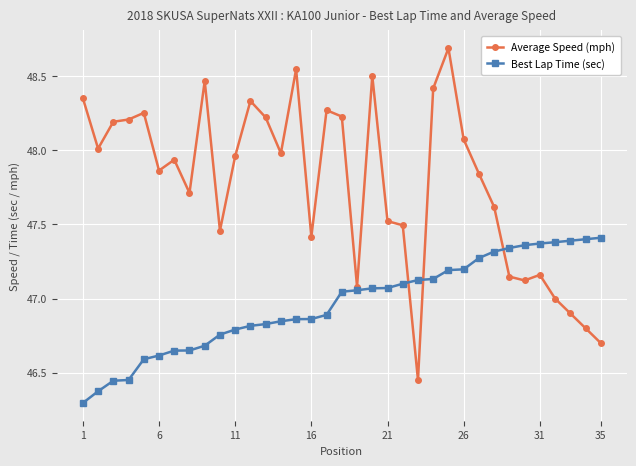

How many times do Best Lap Time (sec) and Average Speed (mph) cross each other?

3